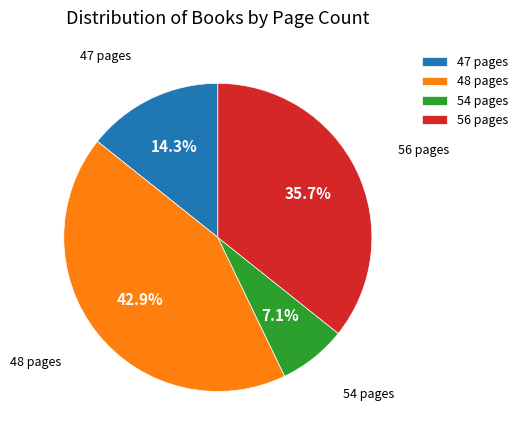

Rank the categories by value from highest to lowest.

48 pages, 56 pages, 47 pages, 54 pages